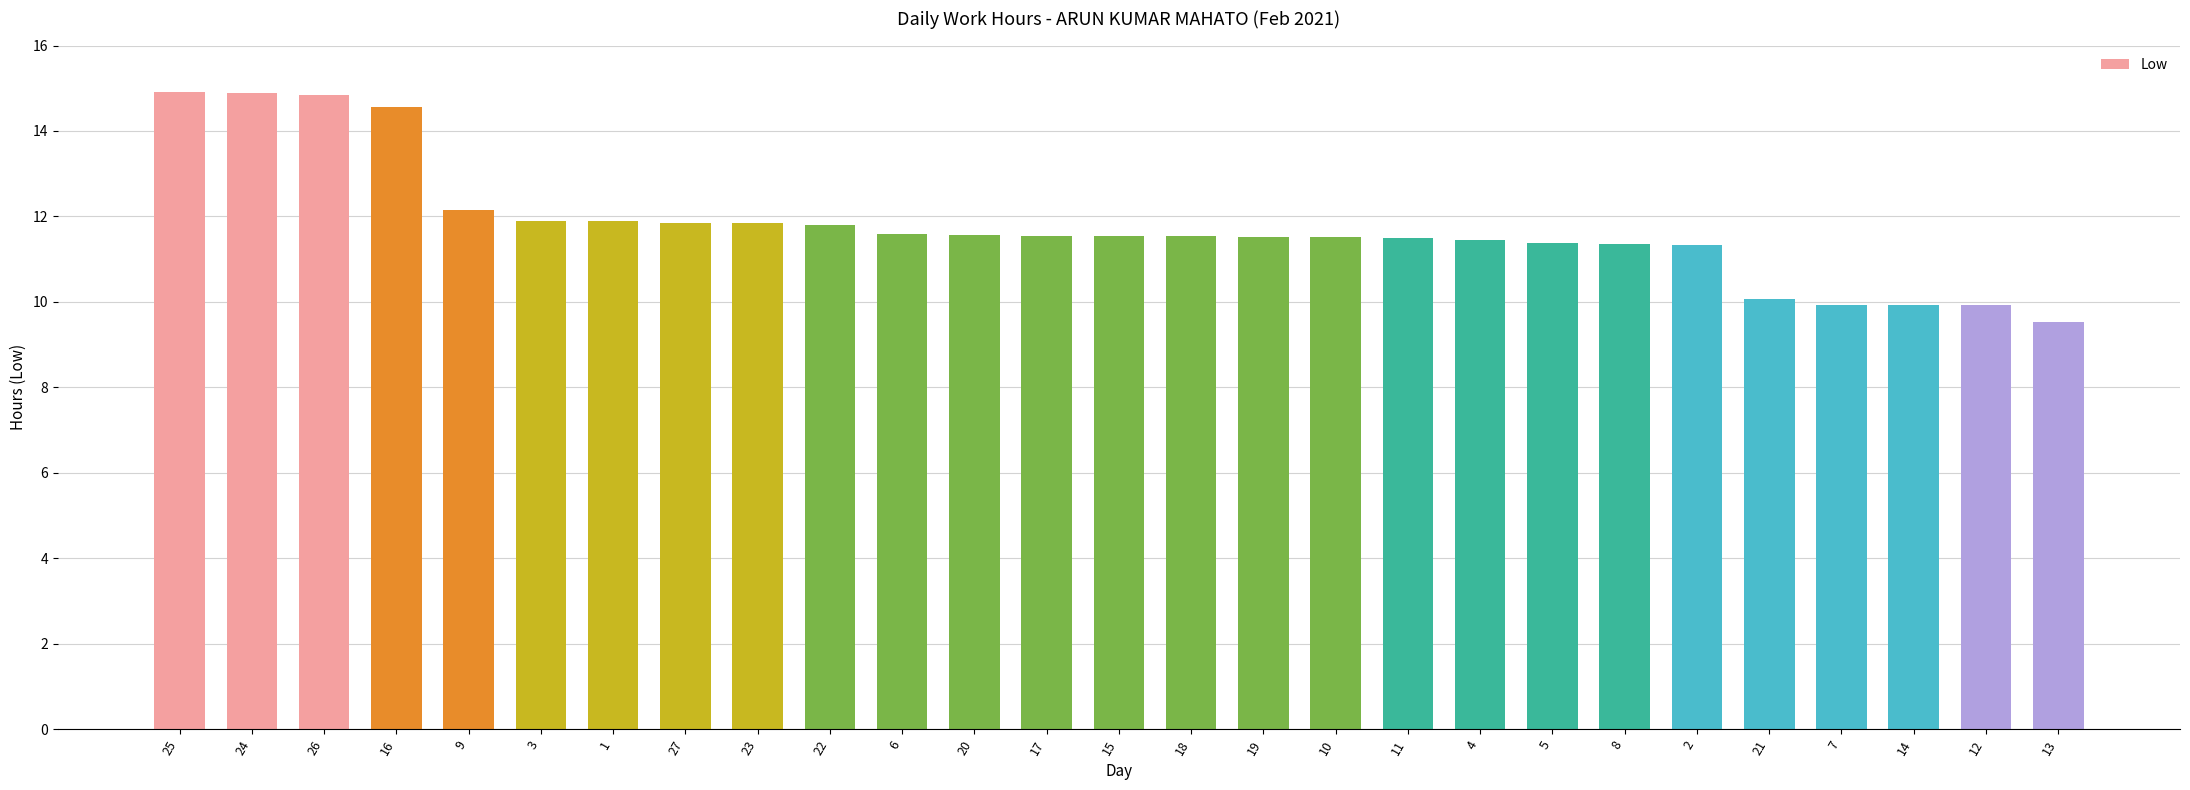

Does the chart contain any negative values?

No